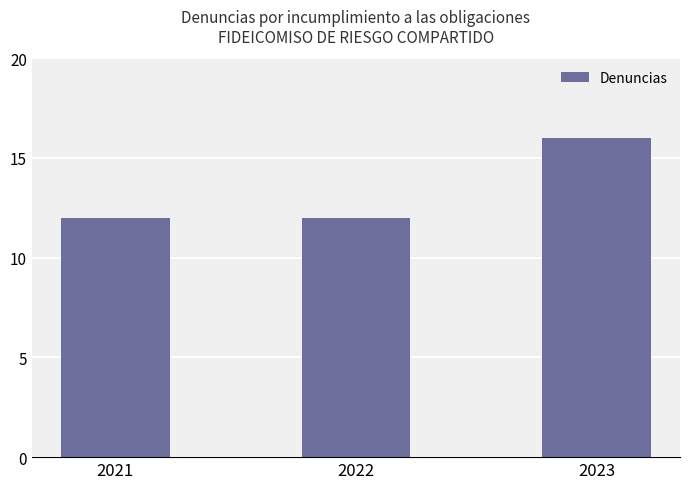

What is the minimum value shown in the chart?

12